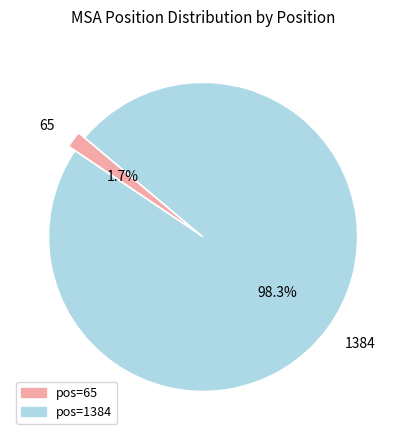

What is the total percentage of 1384 and 65?

100.0%